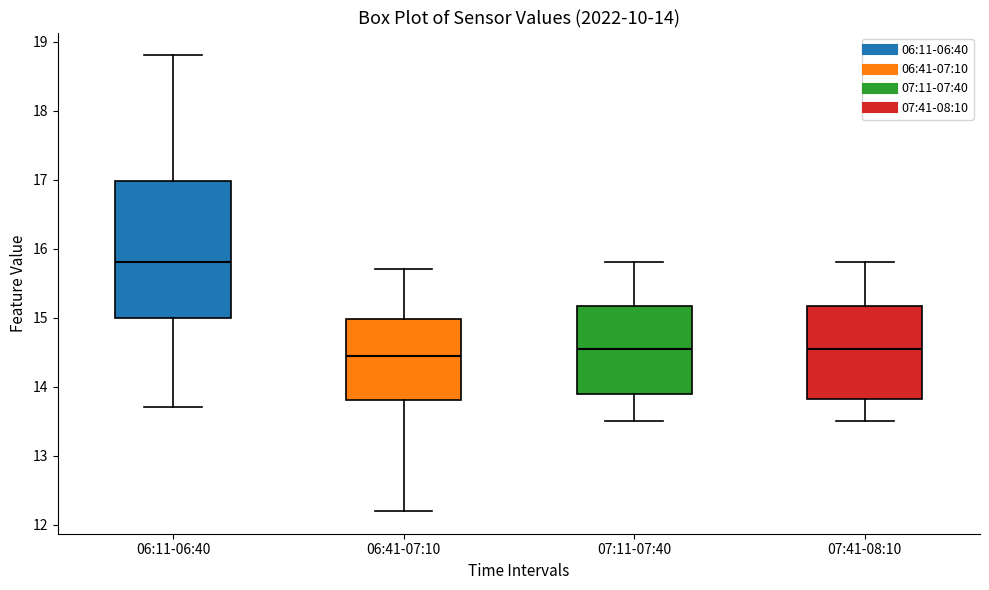

Which box is the tallest, from its lower edge to its upper edge?

06:11-06:40